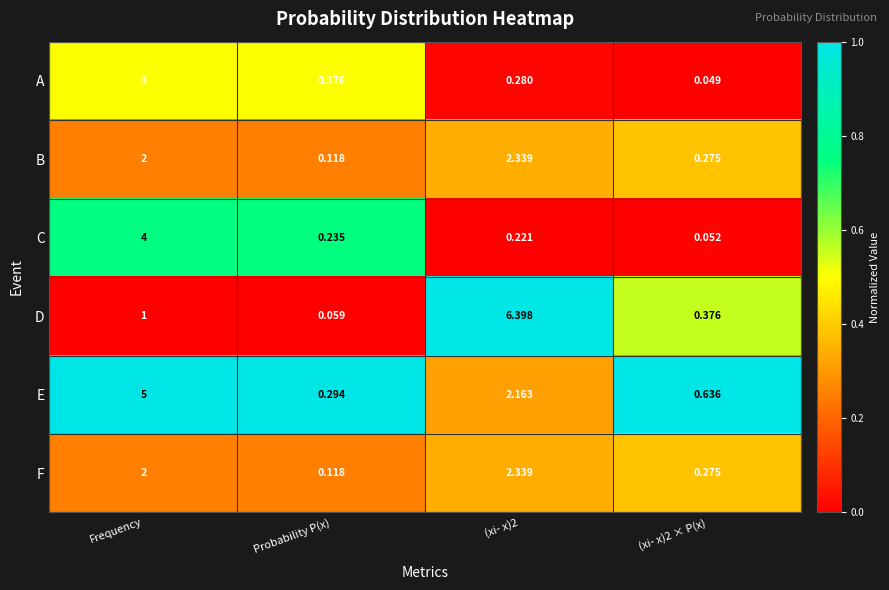

What is the spread (max minus min) of values at Frequency?

4.0